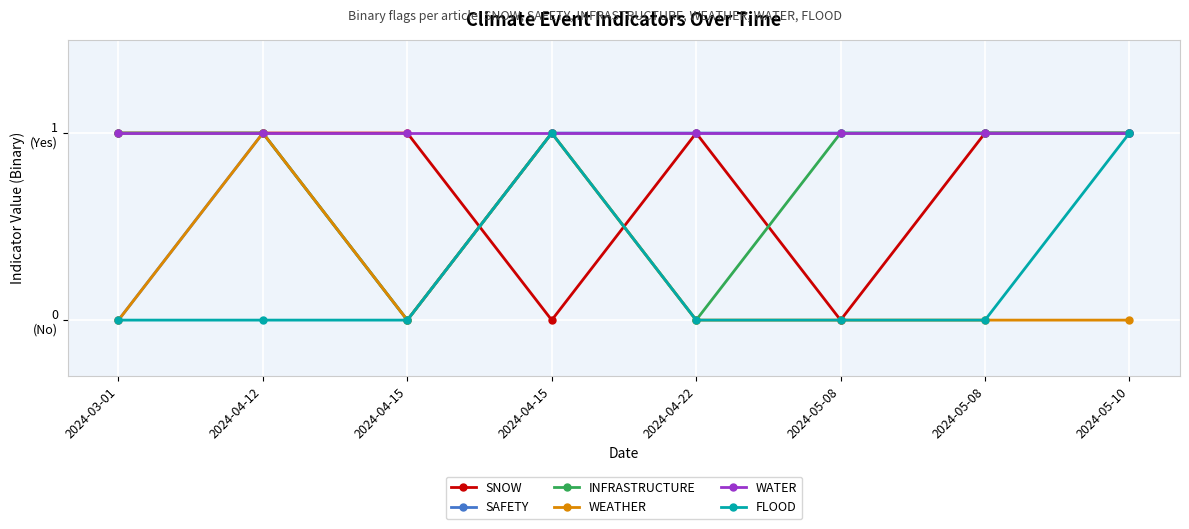

True or false: SNOW and INFRASTRUCTURE cross at least once.

True